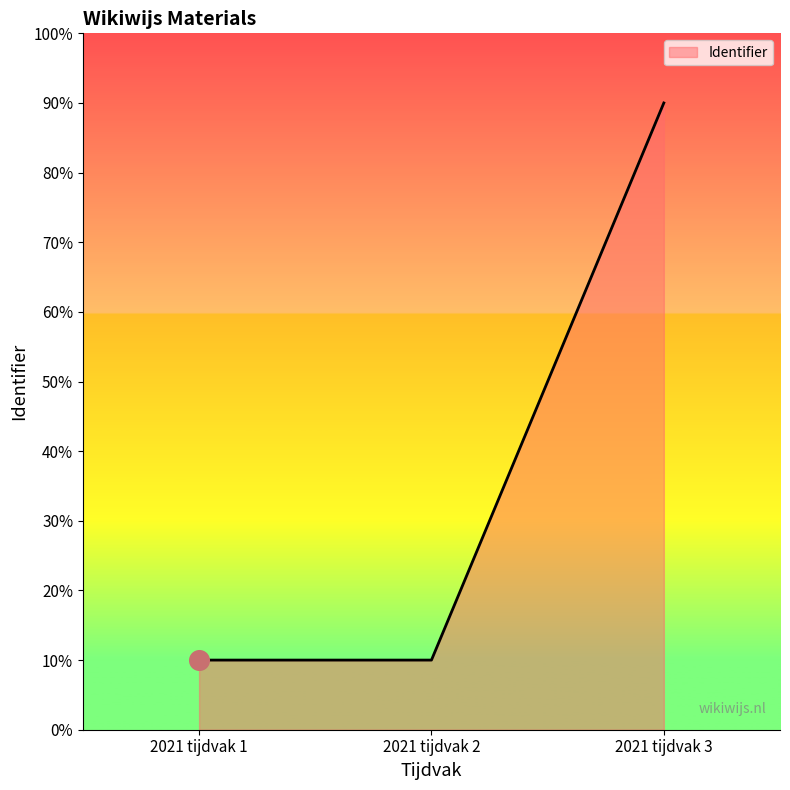

Approximately how many times larger is the value at 2021 tijdvak 3 compared to 2021 tijdvak 2?

9.0